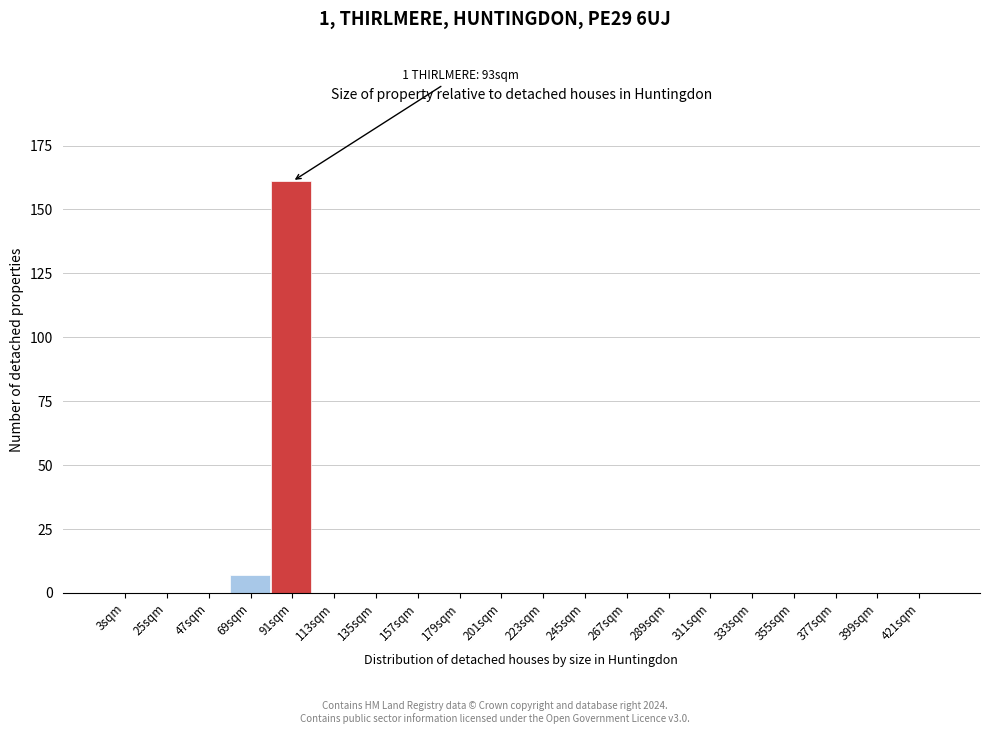

Reading left to right, transcribe all the data shown in this chart.

3sqm=0	25sqm=0	47sqm=0	69sqm=7	91sqm=161	113sqm=0	135sqm=0	157sqm=0	179sqm=0	201sqm=0	223sqm=0	245sqm=0	267sqm=0	289sqm=0	311sqm=0	333sqm=0	355sqm=0	377sqm=0	399sqm=0	421sqm=0